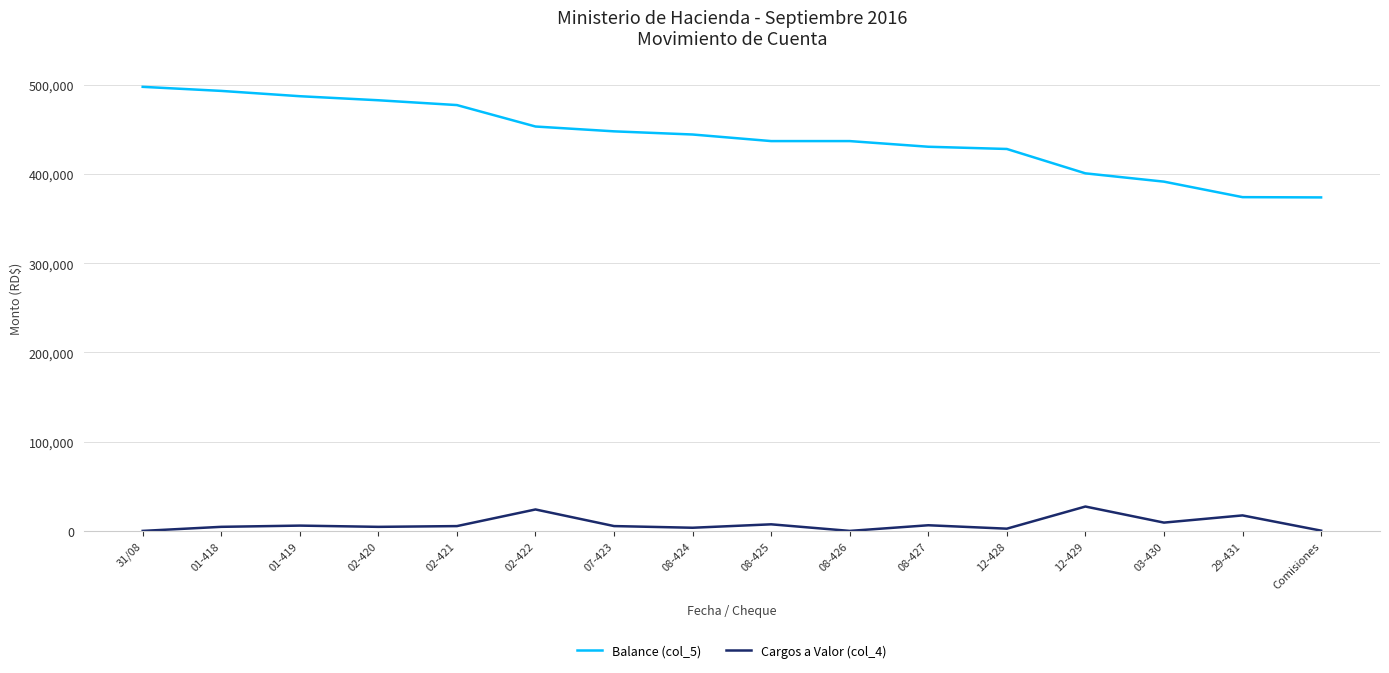

Which series has the largest total across all categories?

Balance (col_5)